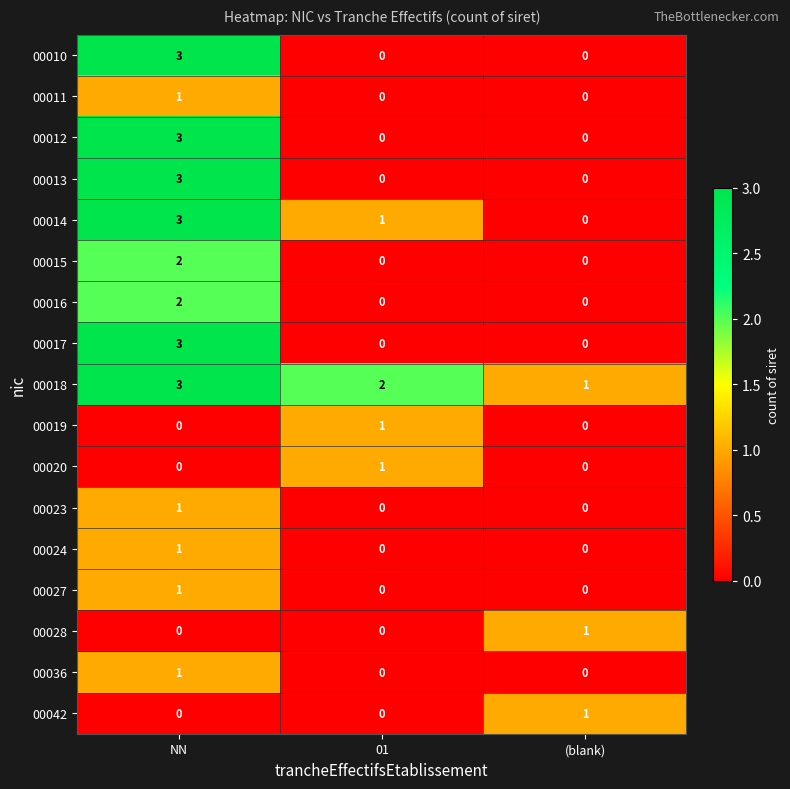

How many 00020 values are between 0 and 1?

3